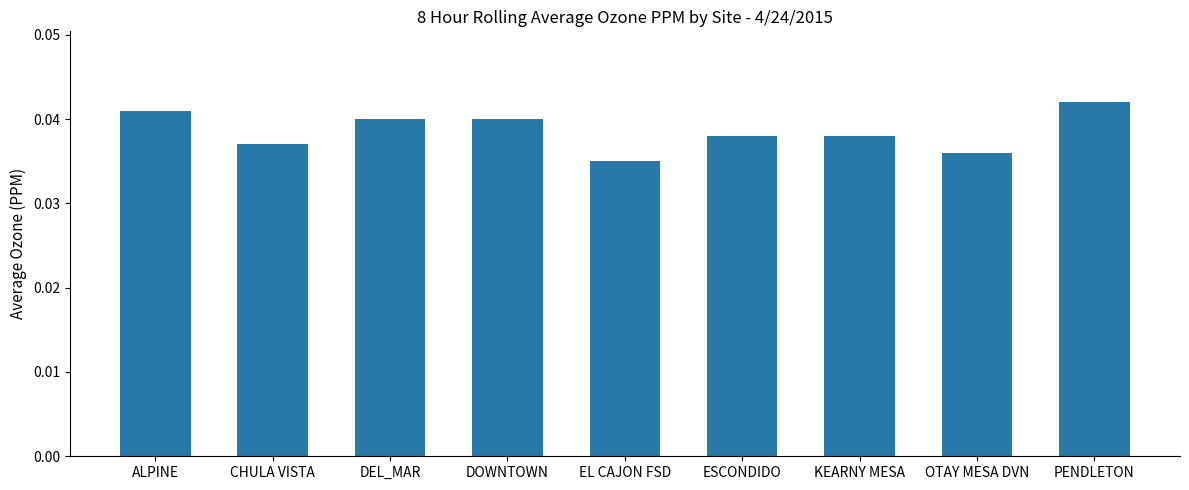

How many values are between 0 and 1?

9